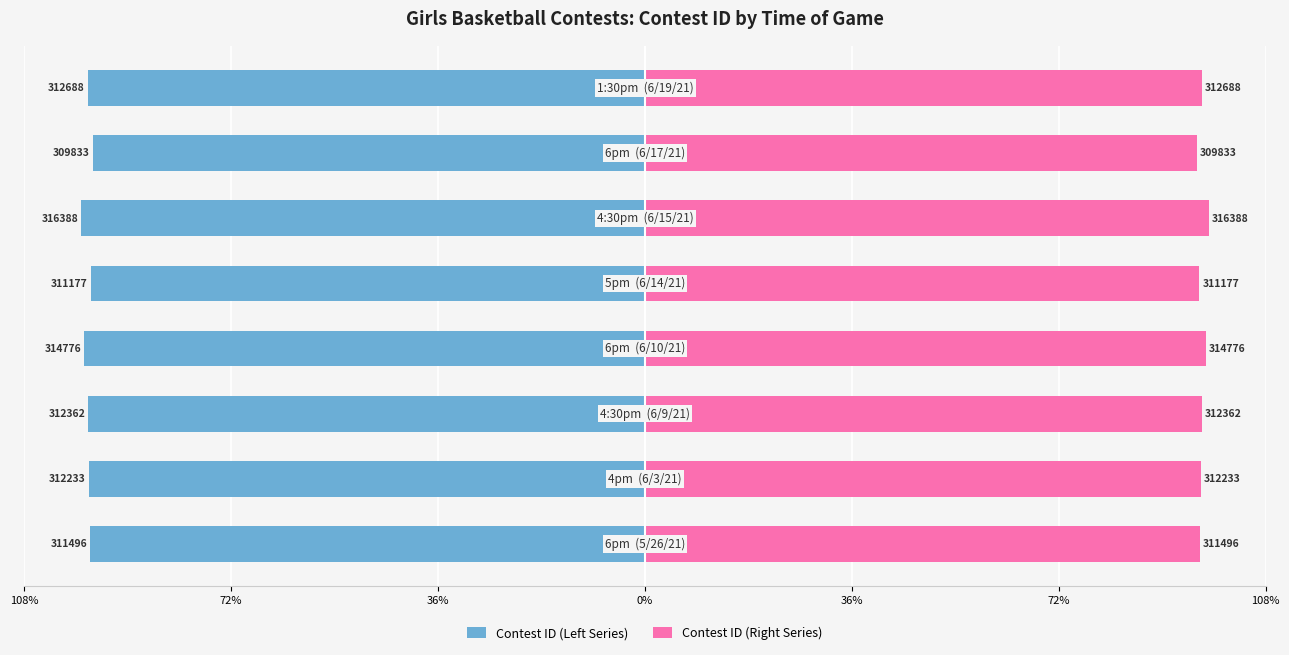

What is the maximum value for Contest ID (Right Series)?

98.9